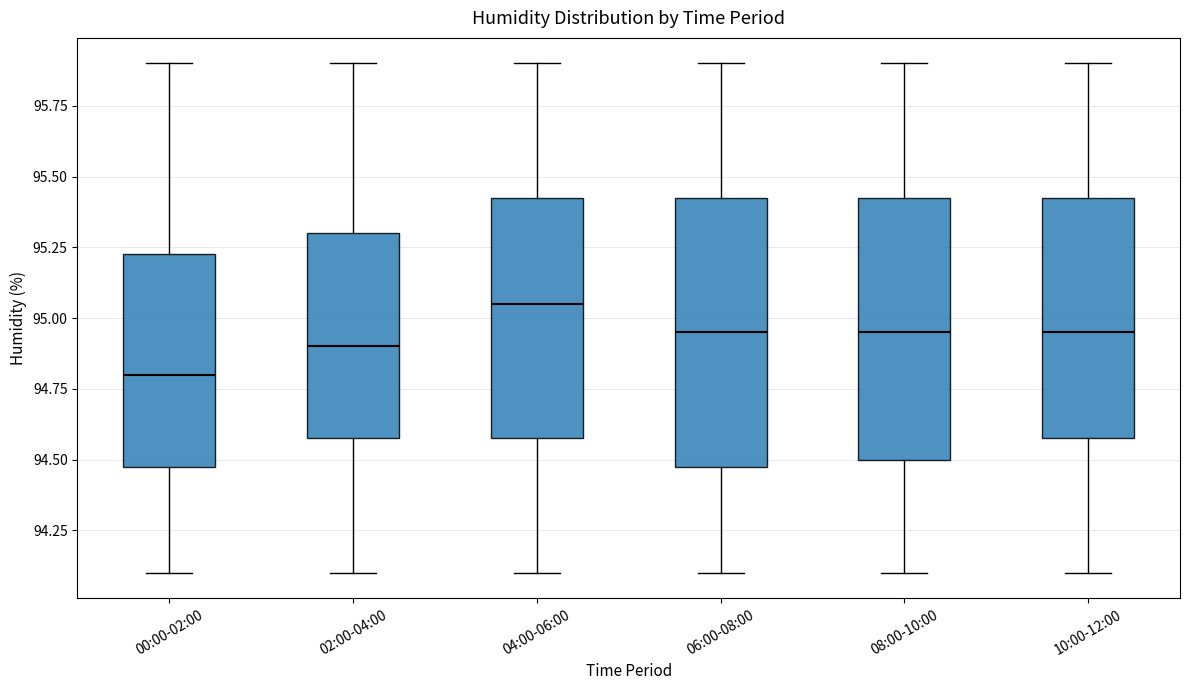

Where is the lower edge of the box for 06:00-08:00 on the y-axis? The values are not printed on the chart, so give them approximately, as read against the axis.

94.50